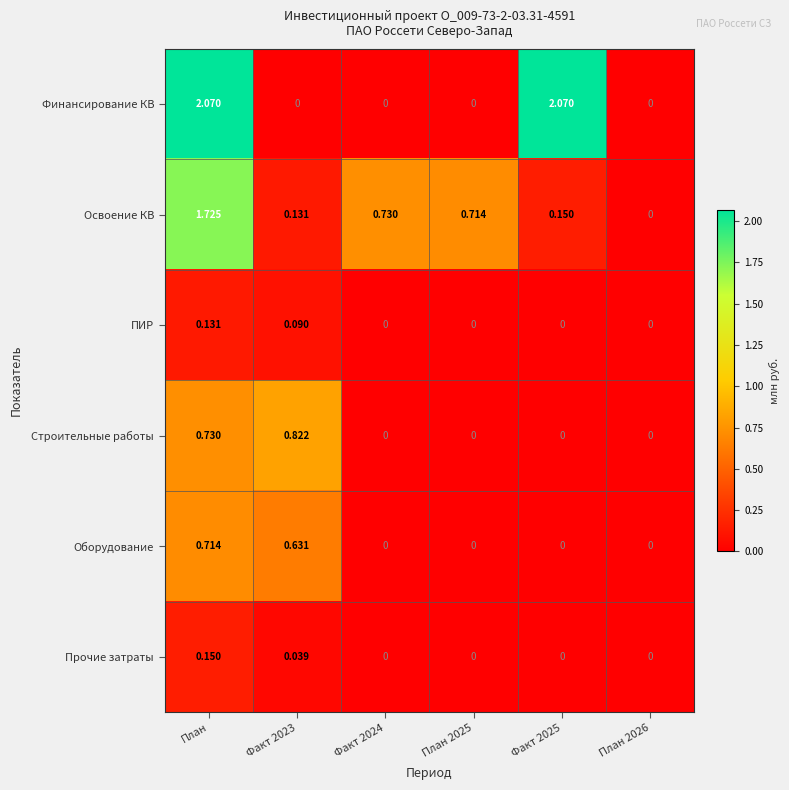

At which category is the sum across all series the highest?

План